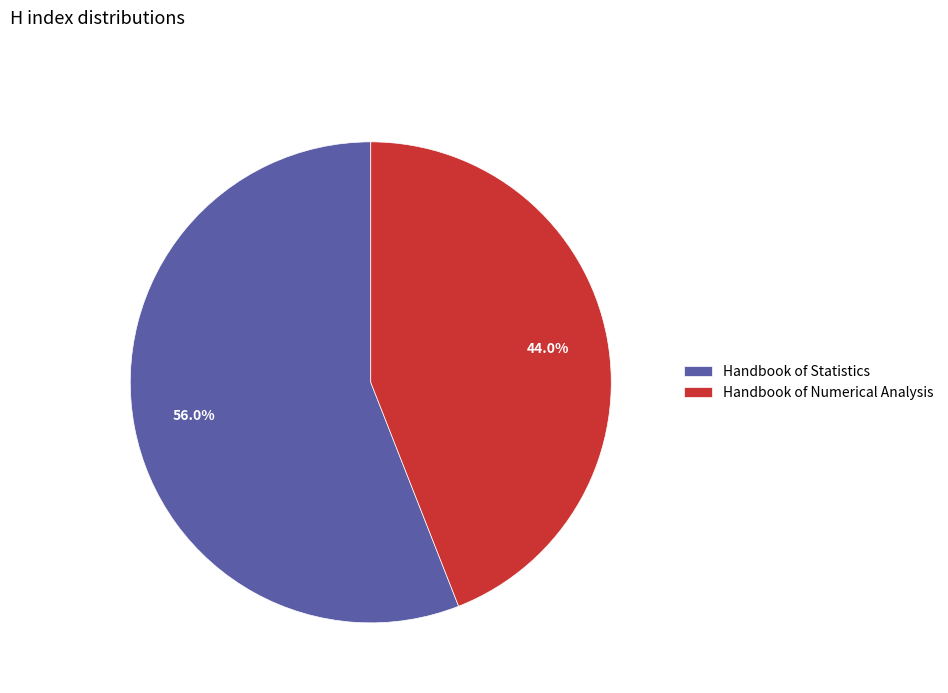

The Handbook of Numerical Analysis slice represents 37% of the pie. True or false?

False